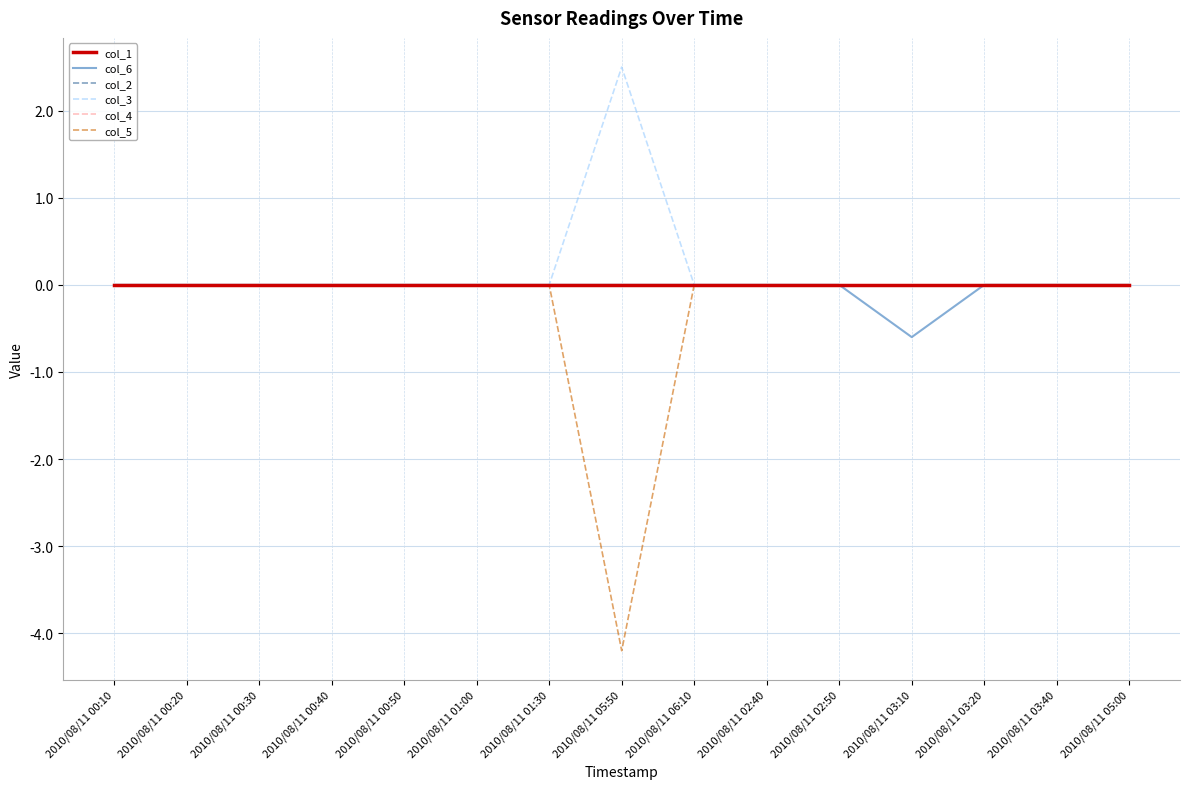

Is this an area chart (filled region under the line)?

No